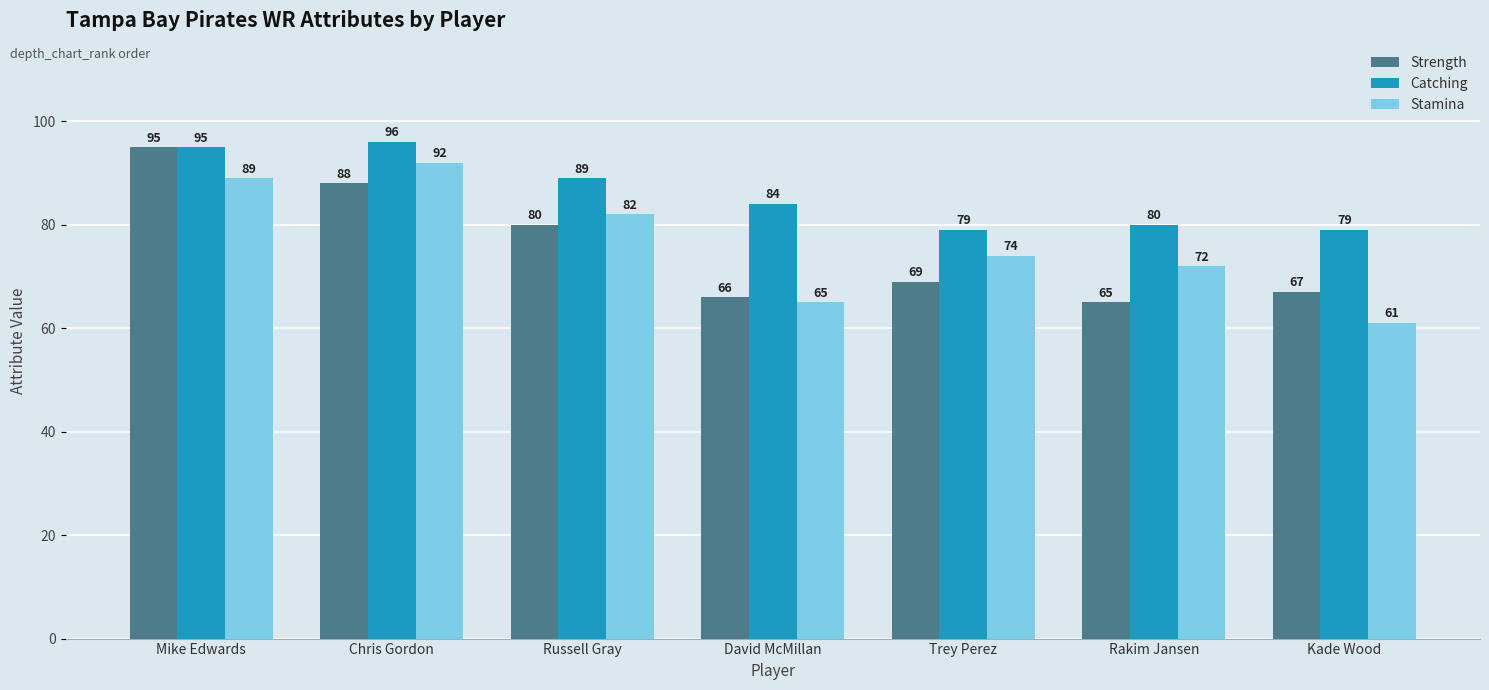

Read the Strength value at Mike Edwards, to the nearest 10.

100